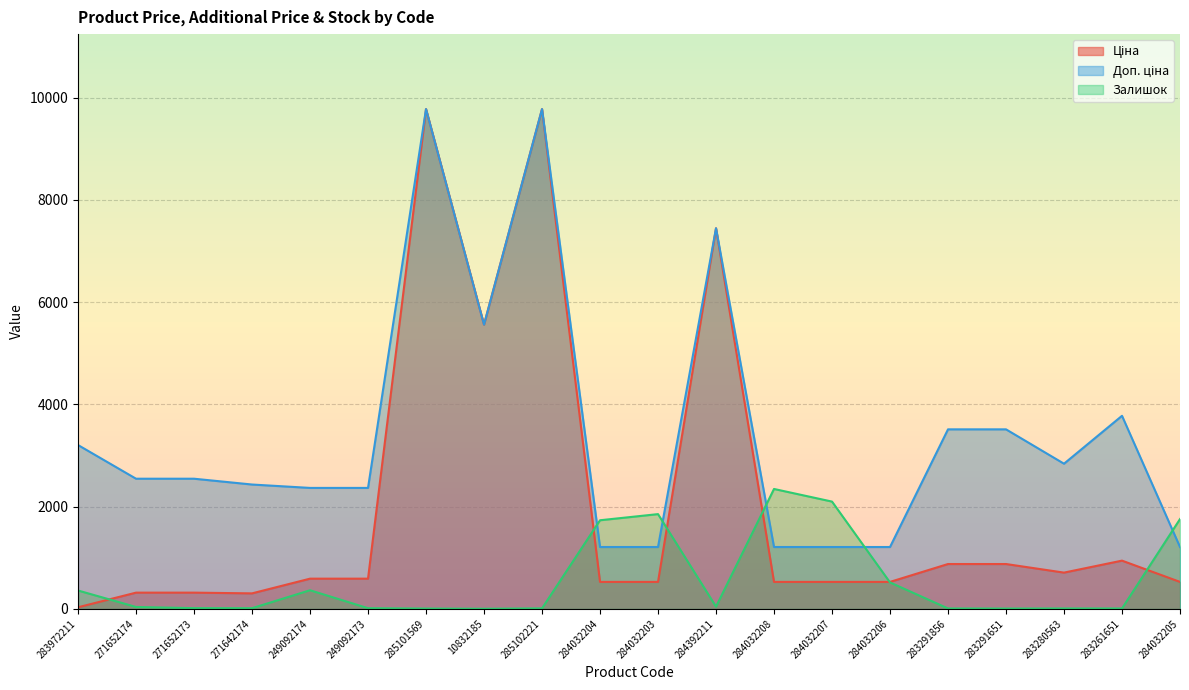

How many interior local peaks does the Залишок series have?

3